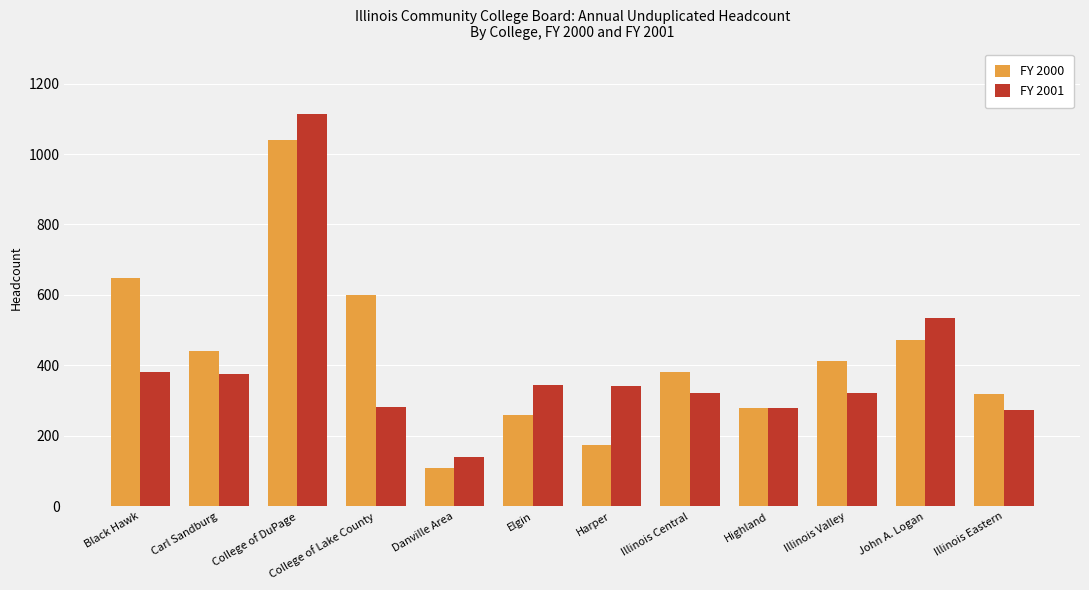

Between Danville Area and Elgin, which series saw the biggest shift?

FY 2001